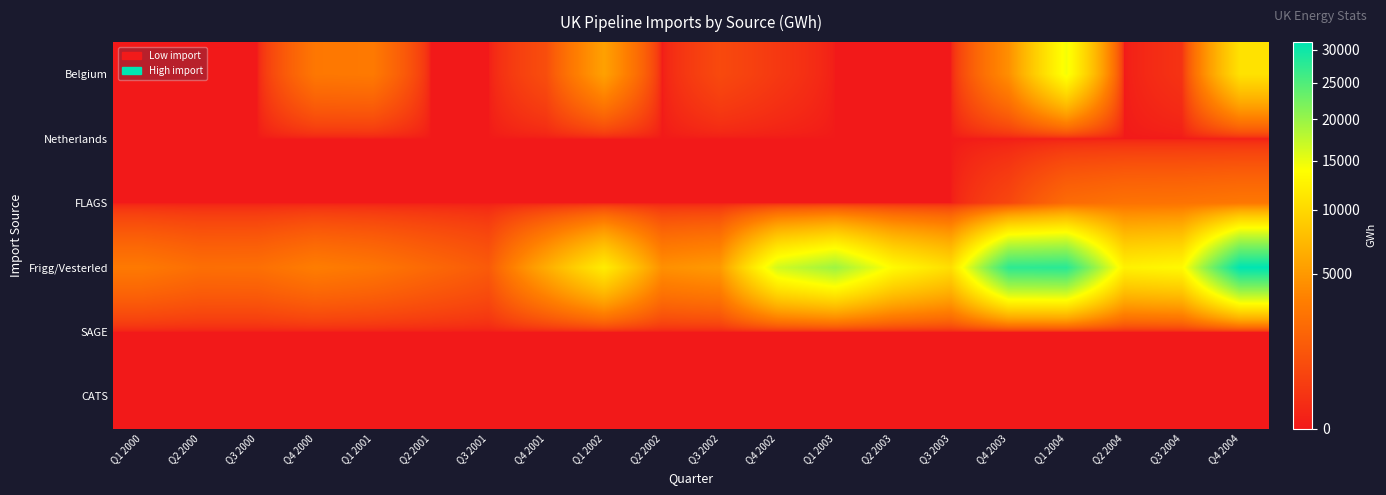

At which category is the sum across all series the highest?

Q4 2004